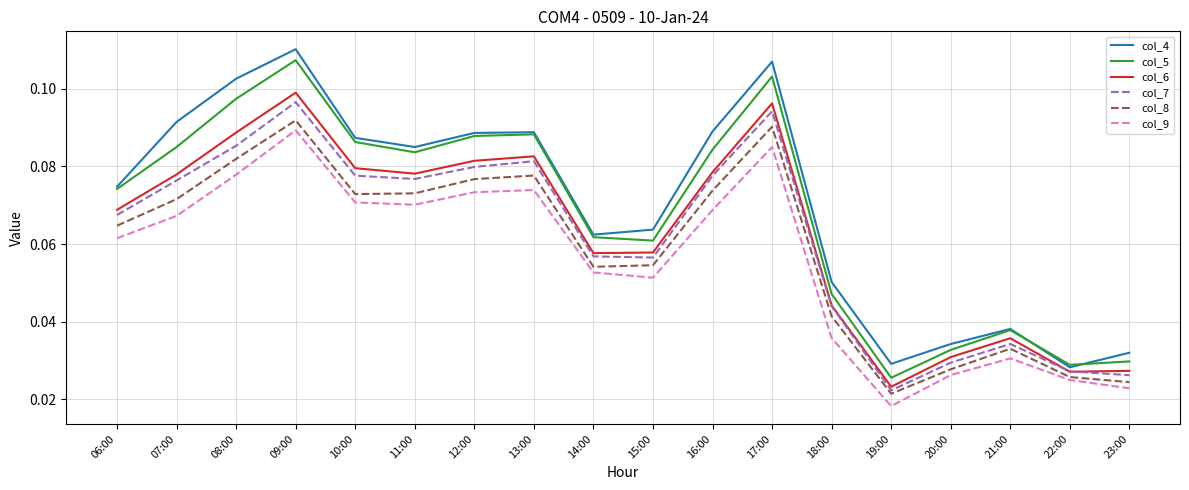

What are all the series names shown in the legend?

col_4, col_5, col_6, col_7, col_8, col_9